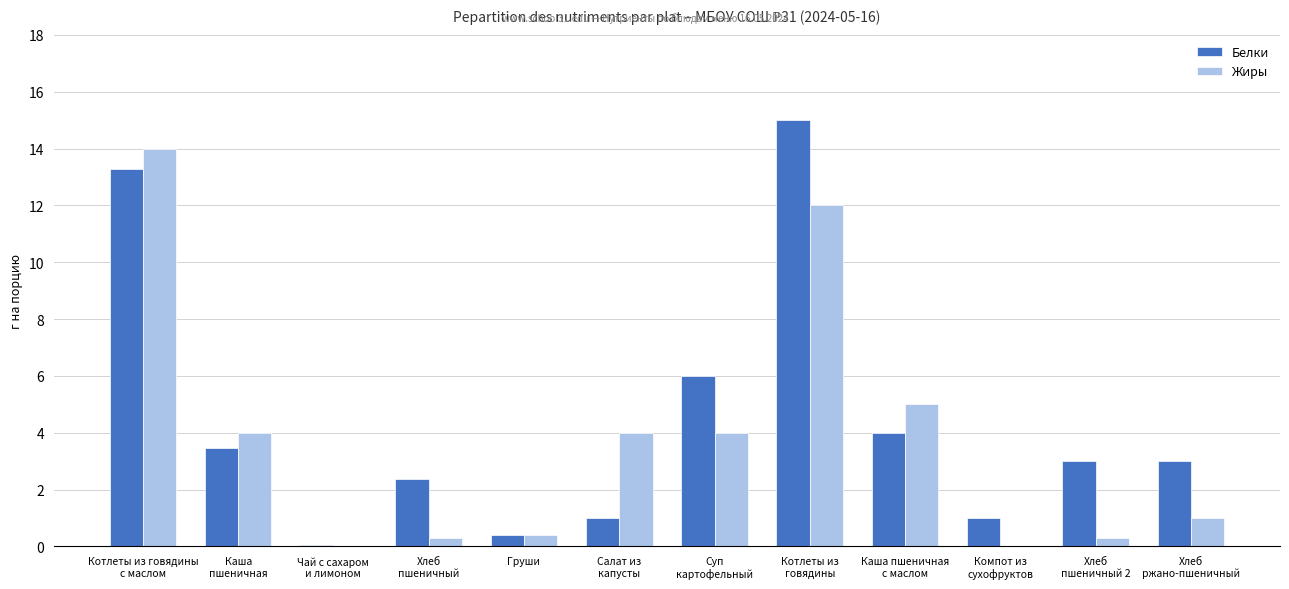

What is the maximum value for Белки?

15.0